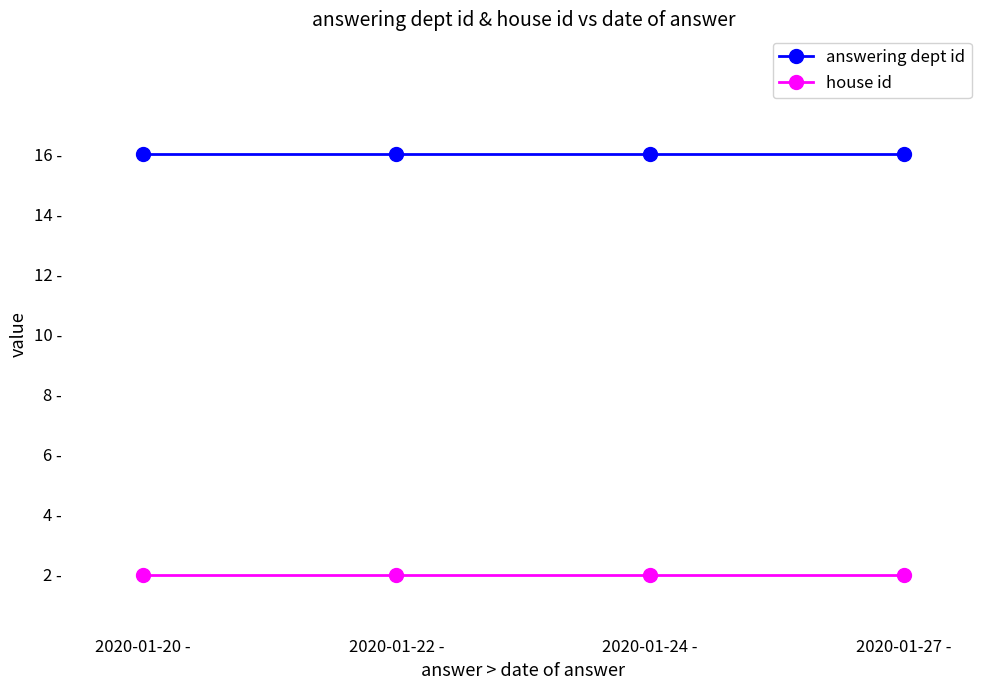

At which category is the sum across all series the highest?

2020-01-20 -